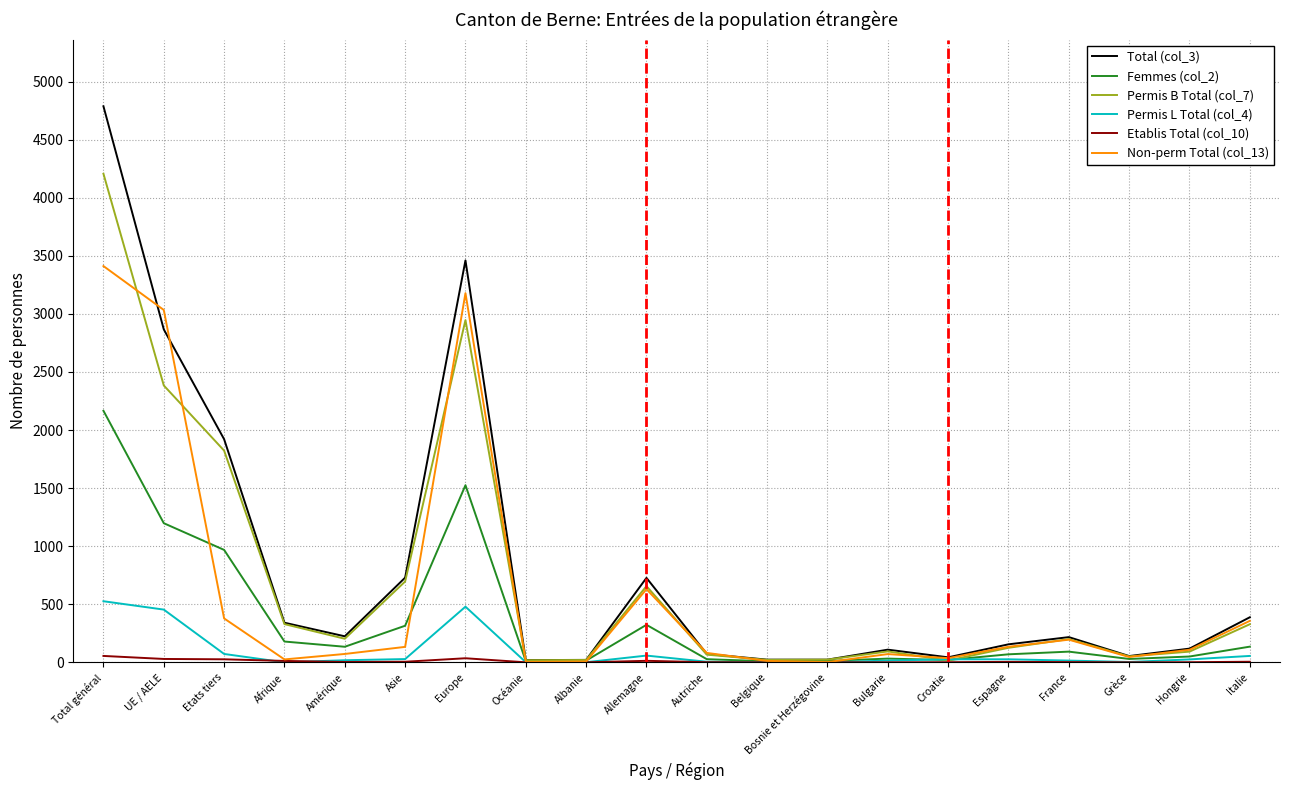

The value of Permis L Total (col_4) at UE / AELE is 454. True or false?

True